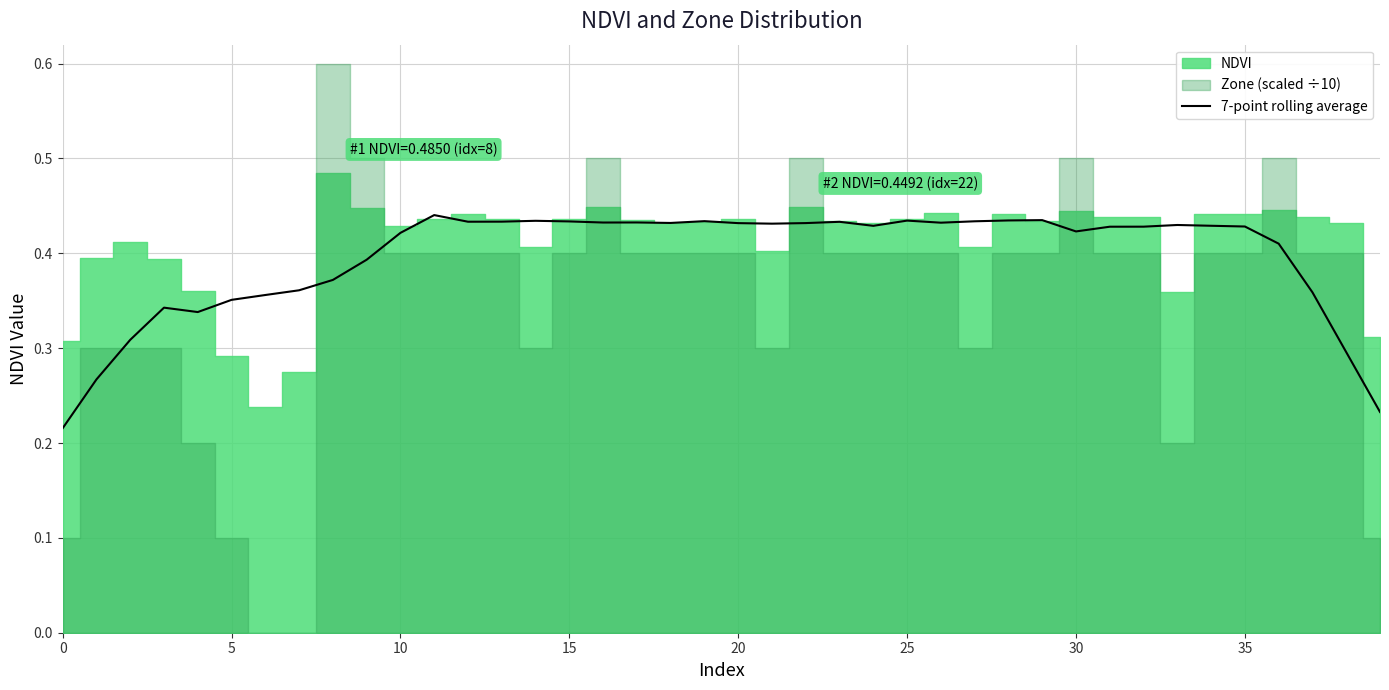

Count the number of categories in the chart.

40